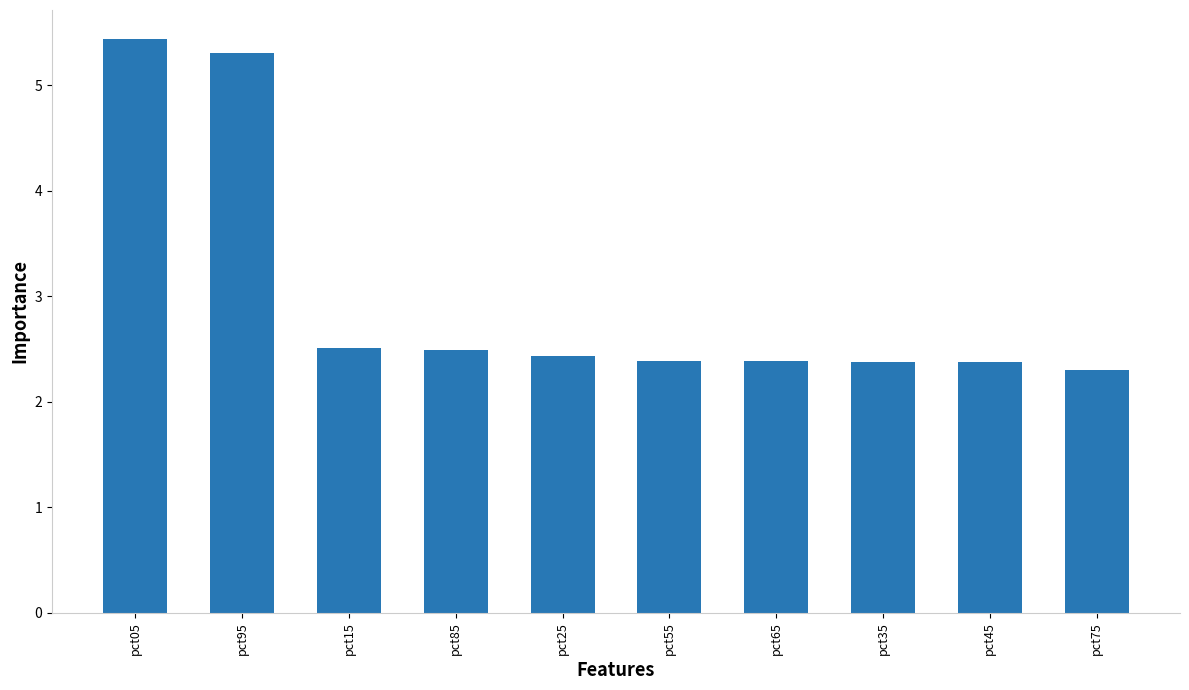

What is the smallest value displayed?

2.3